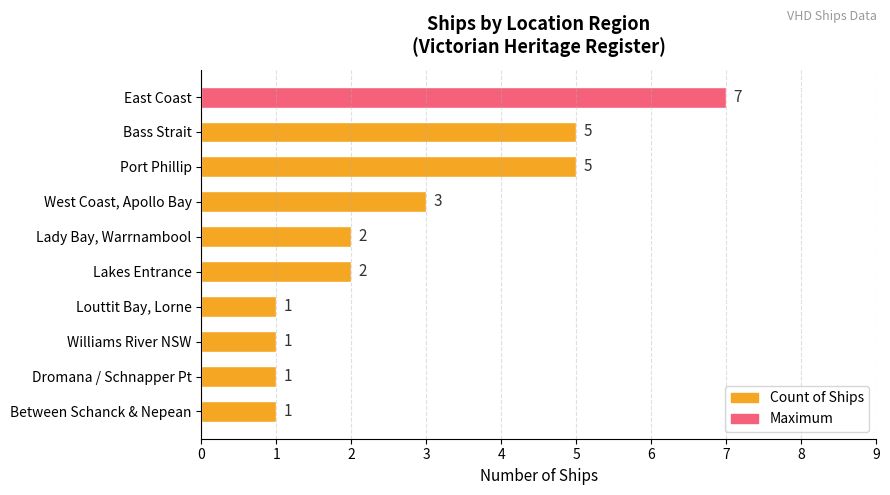

True or false: the data shows 3 at West Coast, Apollo Bay.

True